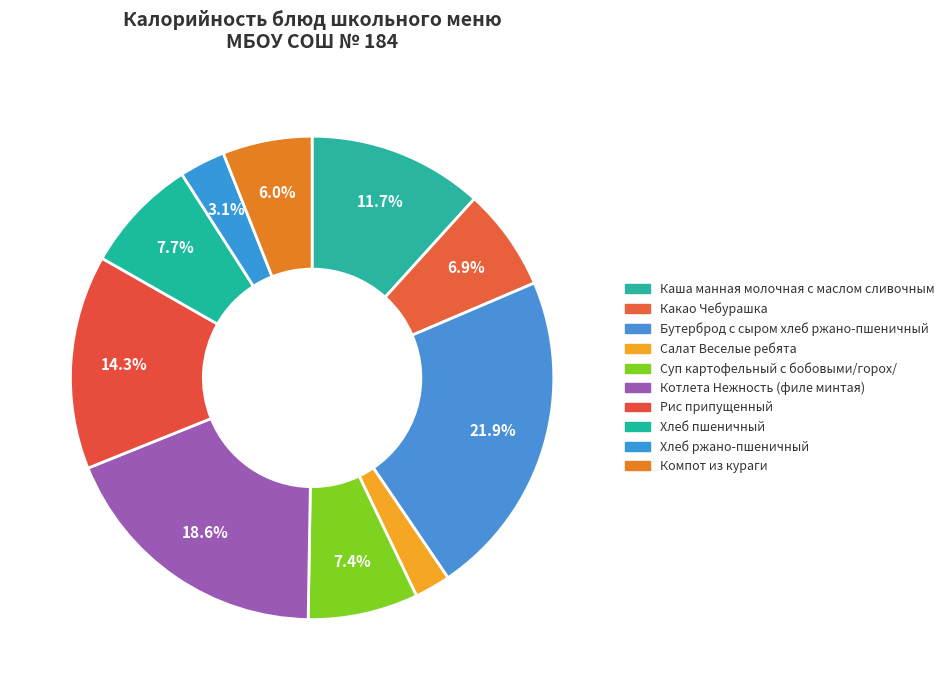

True or false: Хлеб ржано-пшеничный accounts for 3% of the total.

True